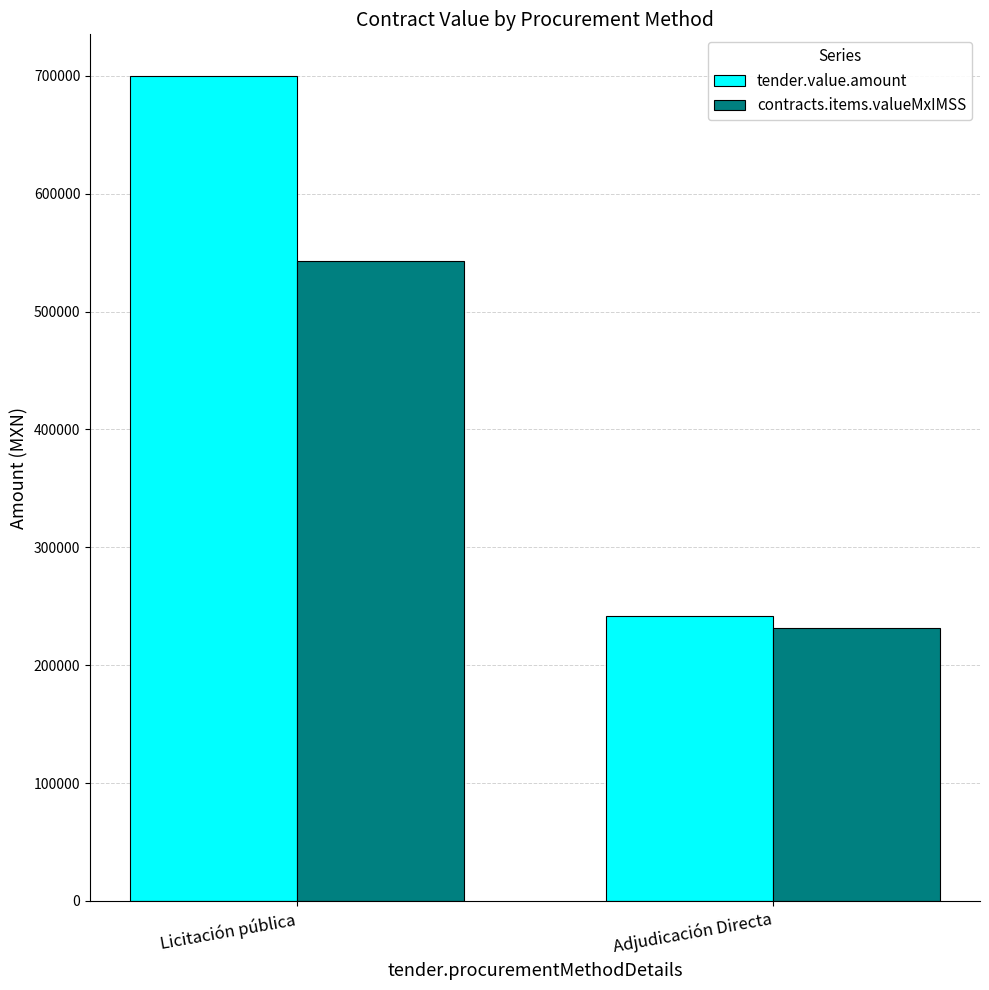

Reading left to right, what are all the values shown in this chart?

tender.value.amount: 700220.8	241868.1
contracts.items.valueMxIMSS: 542764.1	232000.0